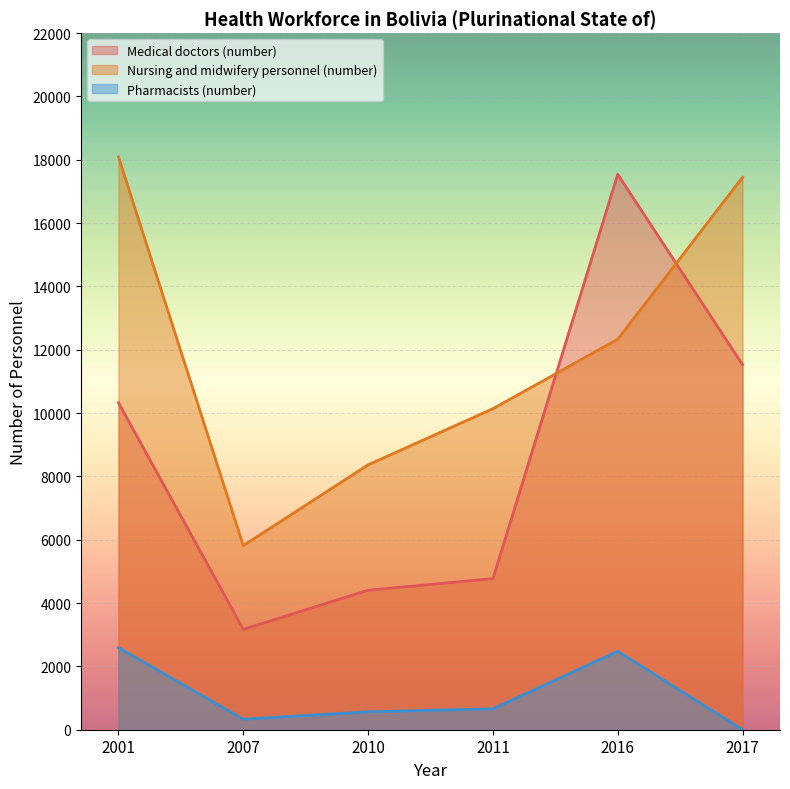

How many intersections are there between Medical doctors (number) and Nursing and midwifery personnel (number)?

2